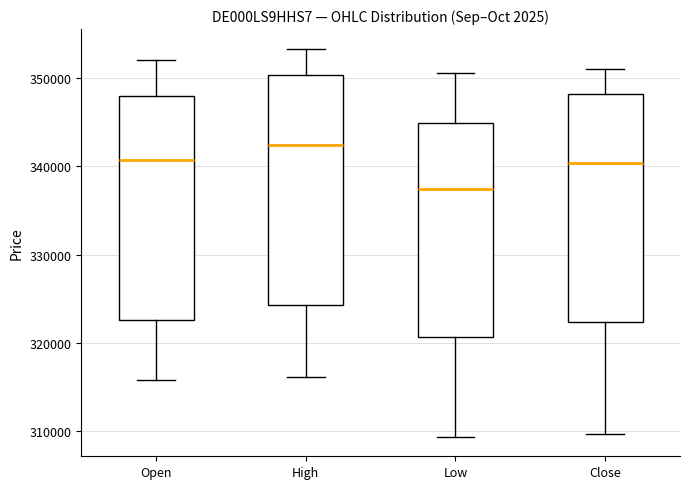

Reading left to right, read every box against the y-axis: the position of its median line, the range the box covers, and the ends of its whiskers. The values are not printed on the chart, so give them approximately, as read against the axis.

Open: median 341000, box 323000 to 348000, whiskers 316000 to 352000
High: median 342000, box 324000 to 350000, whiskers 316000 to 353000
Low: median 337000, box 321000 to 345000, whiskers 309000 to 351000
Close: median 340000, box 322000 to 348000, whiskers 310000 to 351000